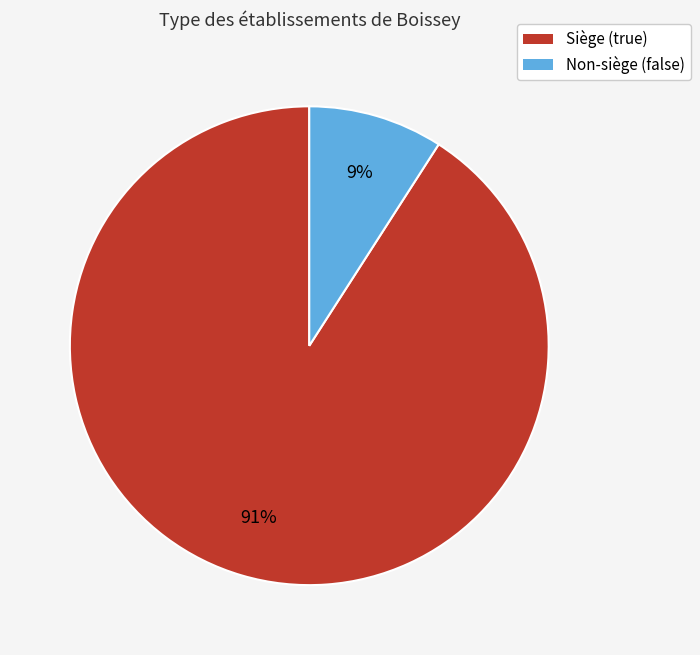

Does any single category account for the majority?

Yes